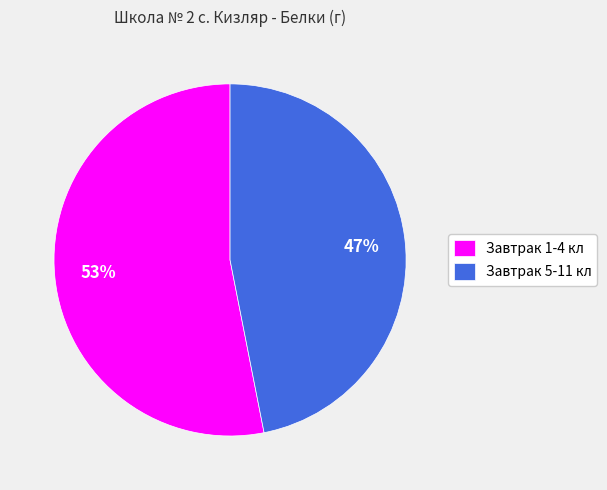

Combined, do Завтрак 1-4 кл and Завтрак 5-11 кл account for over 50%?

Yes